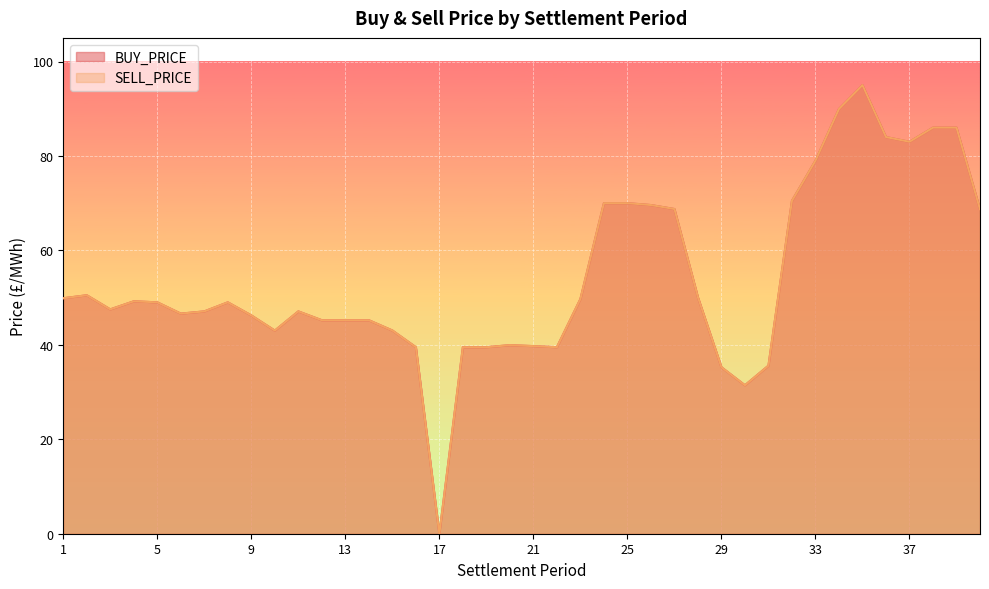

How many interior local peaks does the SELL_PRICE series have?

6